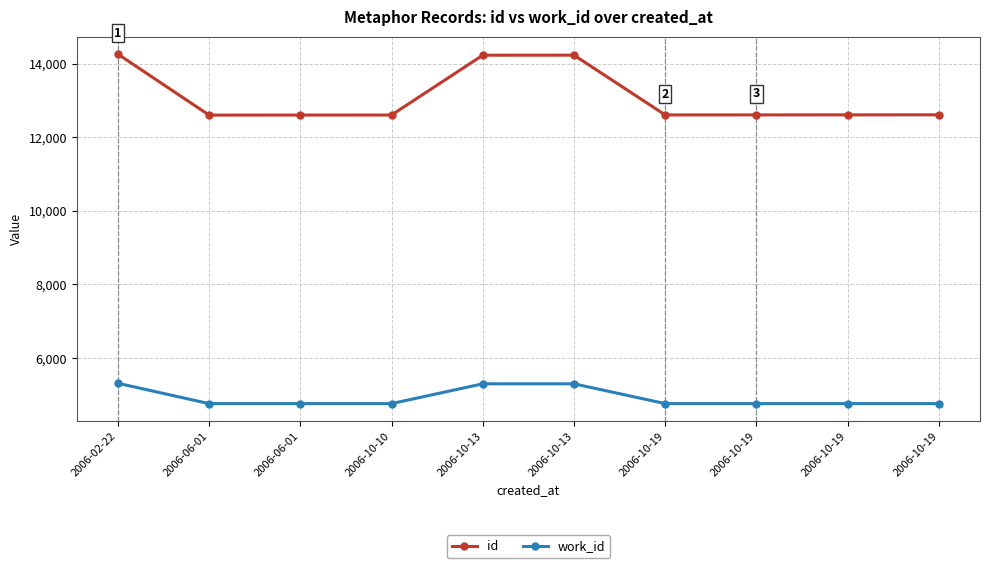

List the labels in order of id value, smallest first.

2006-06-01, 2006-06-01, 2006-10-10, 2006-10-19, 2006-10-19, 2006-10-19, 2006-10-19, 2006-10-13, 2006-10-13, 2006-02-22